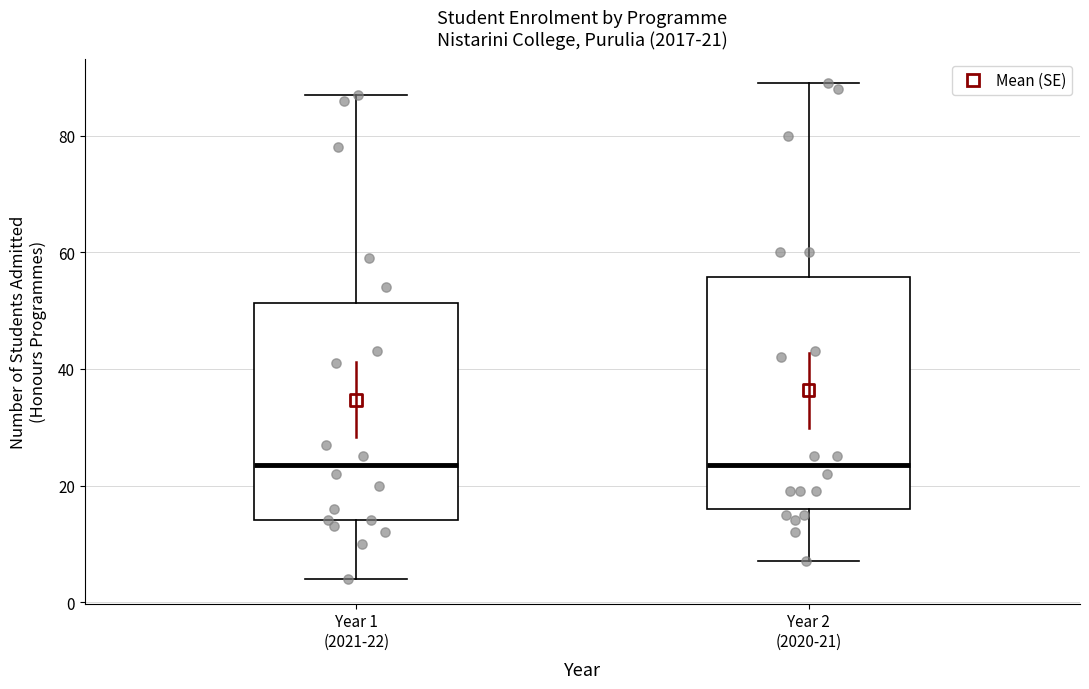

Which box is the tallest, from its lower edge to its upper edge?

Year 2 (2020-21)